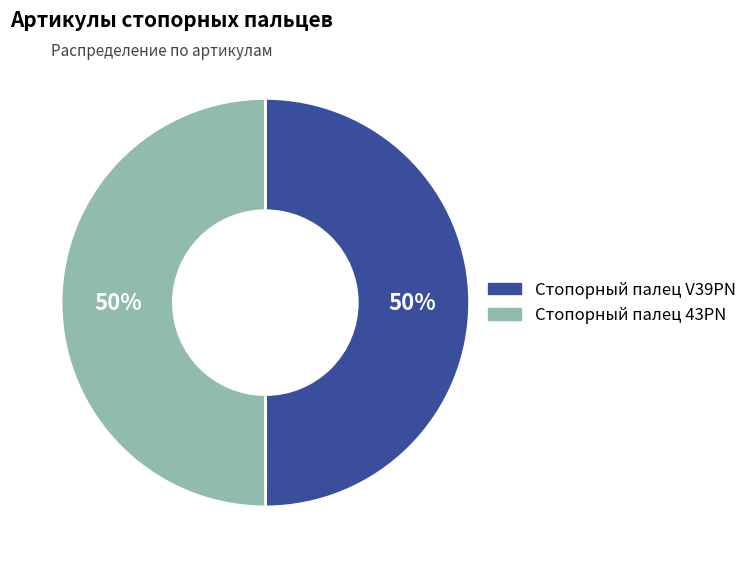

To the nearest percent, what is the average slice percentage?

50%